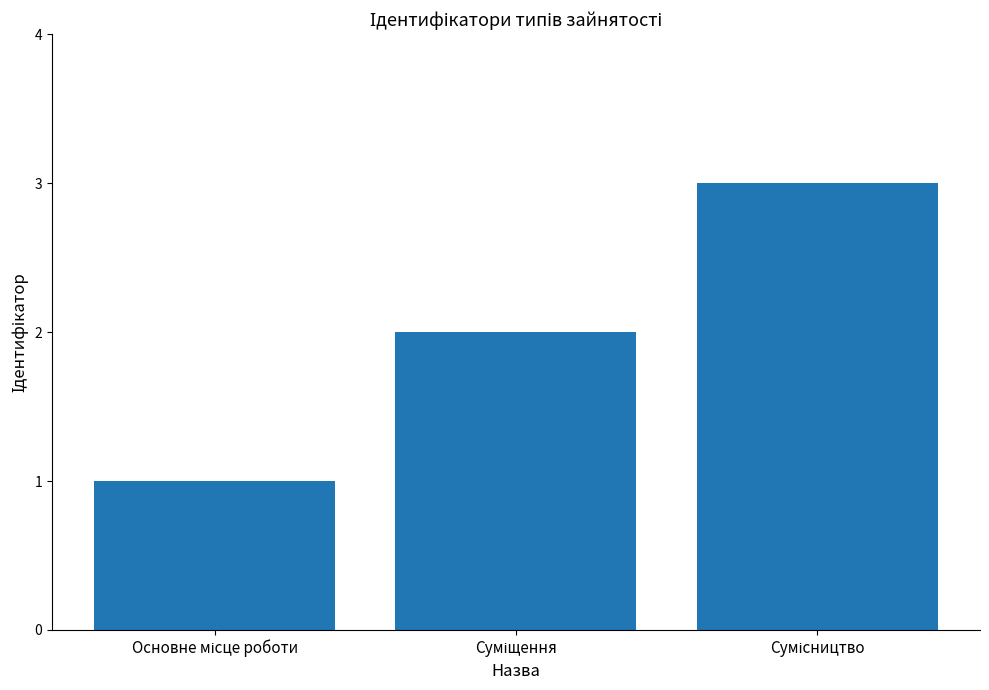

What is the value of the 3rd bar from the left?

3